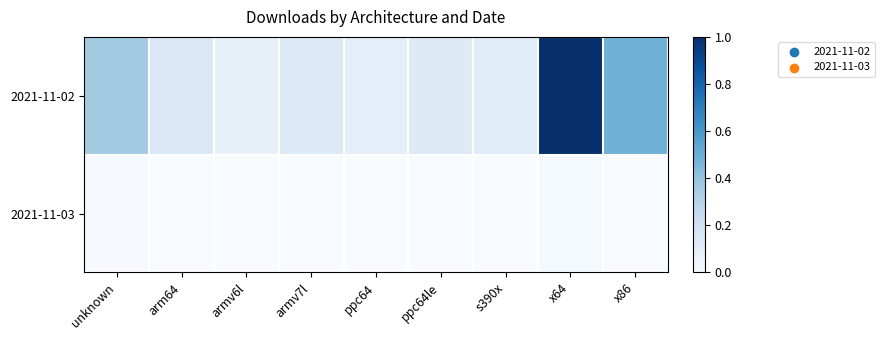

Which series has the widest spread of values?

2021-11-02